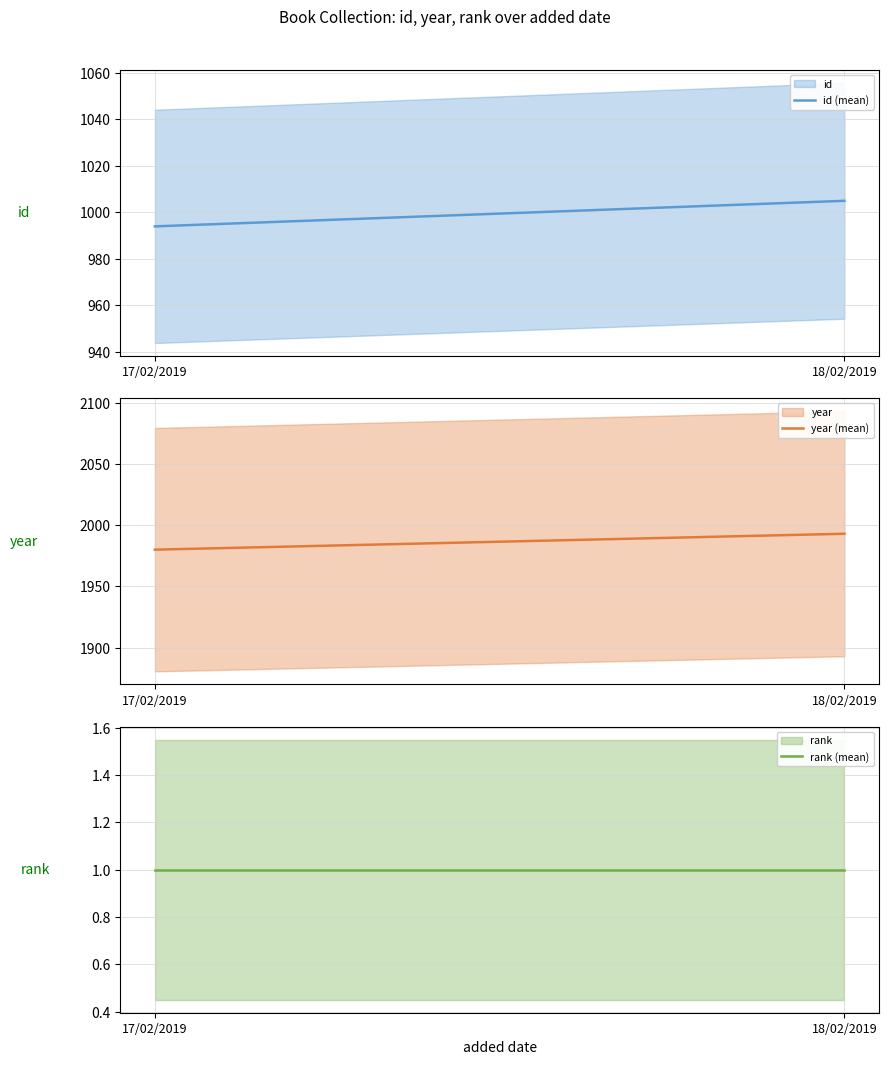

What is the minimum value for rank (mean)?

1